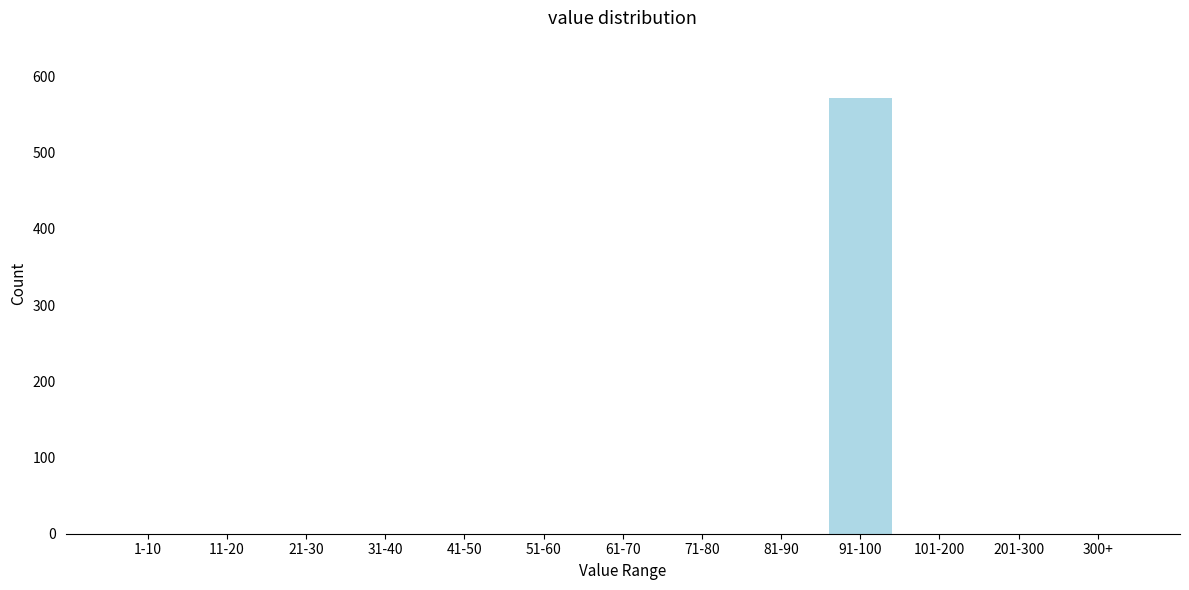

Reading left to right, transcribe all the data shown in this chart.

1-10=0	11-20=0	21-30=0	31-40=0	41-50=0	51-60=0	61-70=0	71-80=0	81-90=0	91-100=572	101-200=0	201-300=0	300+=0